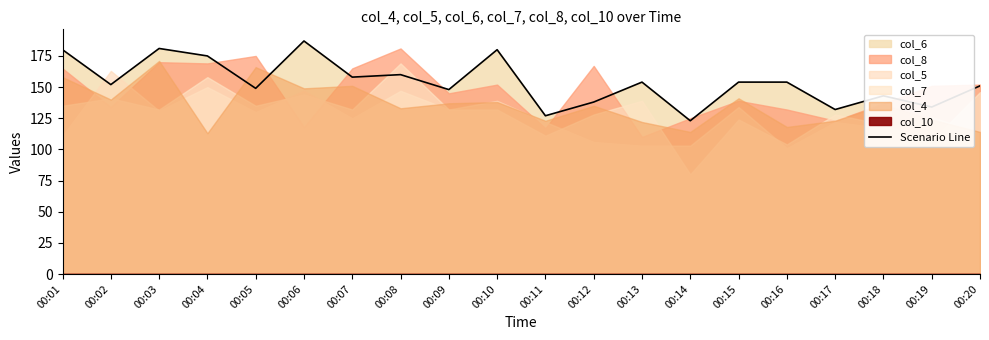

How many interior local valleys (lower than both neighbors) does the data have?

8